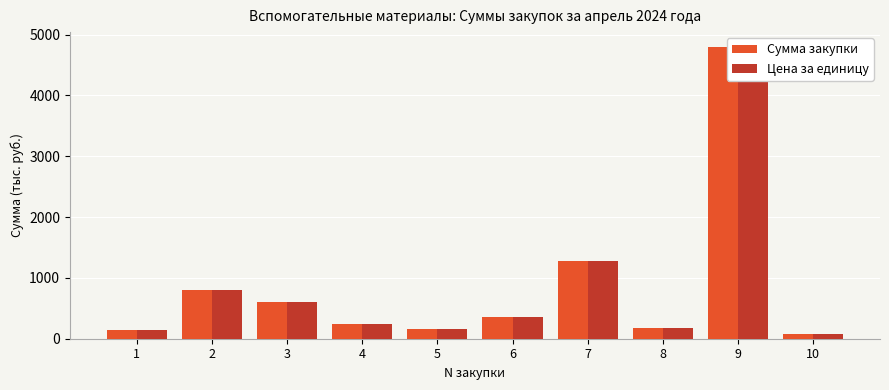

What is the difference between the second highest and minimum values in the Сумма закупки series?

1196.2